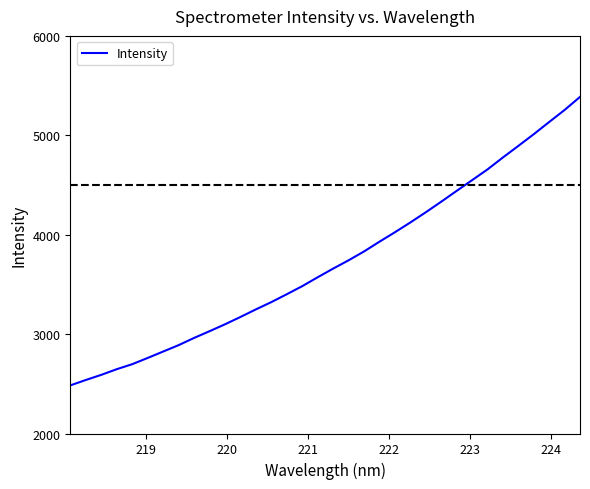

What is the difference between the maximum and minimum values?

2902.0